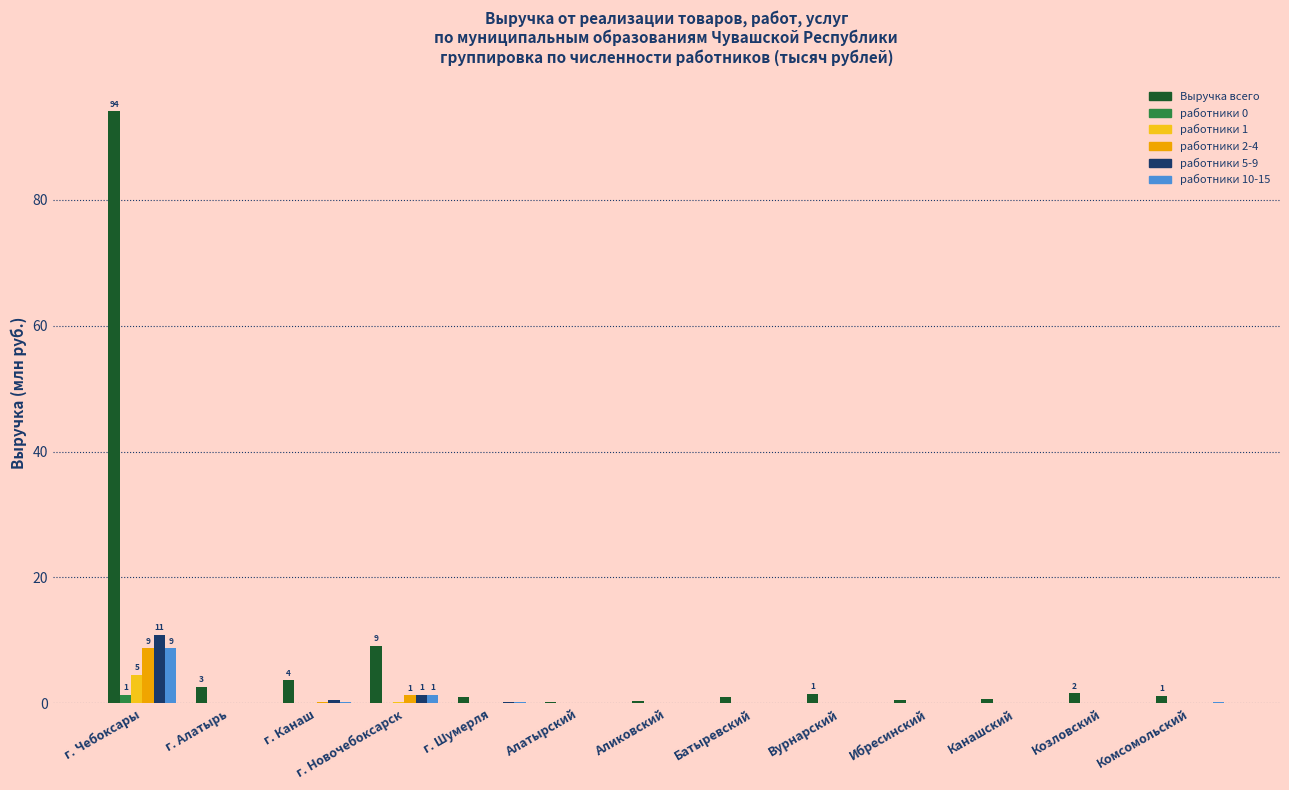

At which label is Выручка всего closest to 47?

г. Новочебоксарск